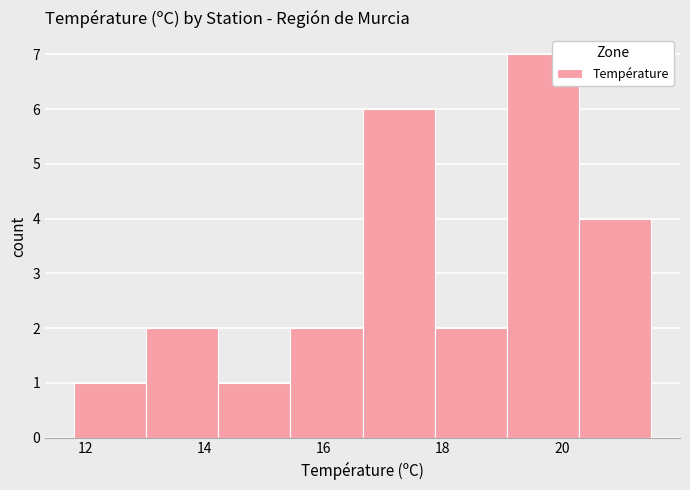

How tall is the bar that spans 15.4 to 16.6 on the x-axis? Neither the bar edges nor the heights are printed on the chart, so give them approximately, as read against the axes.

2